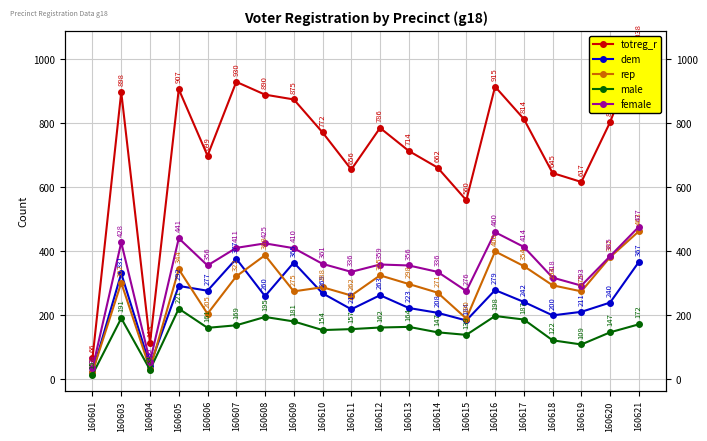

What is the value of the female point at the 6th from the left?

411